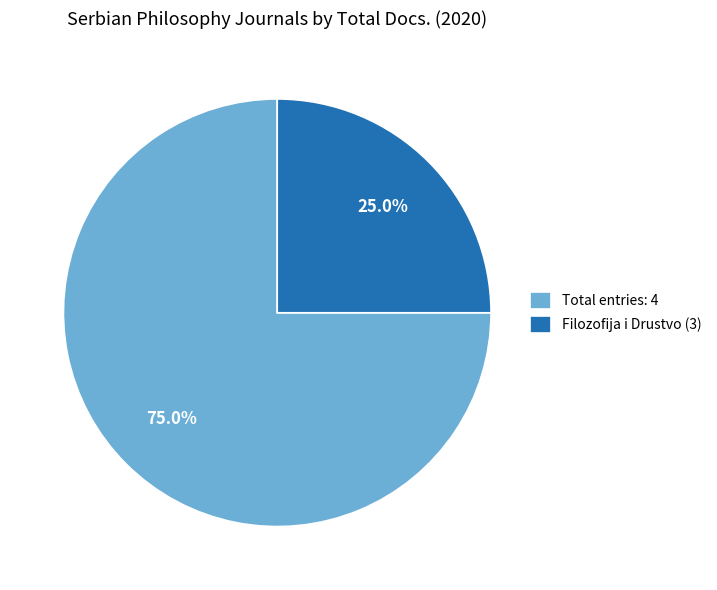

Which has a higher value, Total entries: 4 or Filozofija i Drustvo (3)?

Total entries: 4